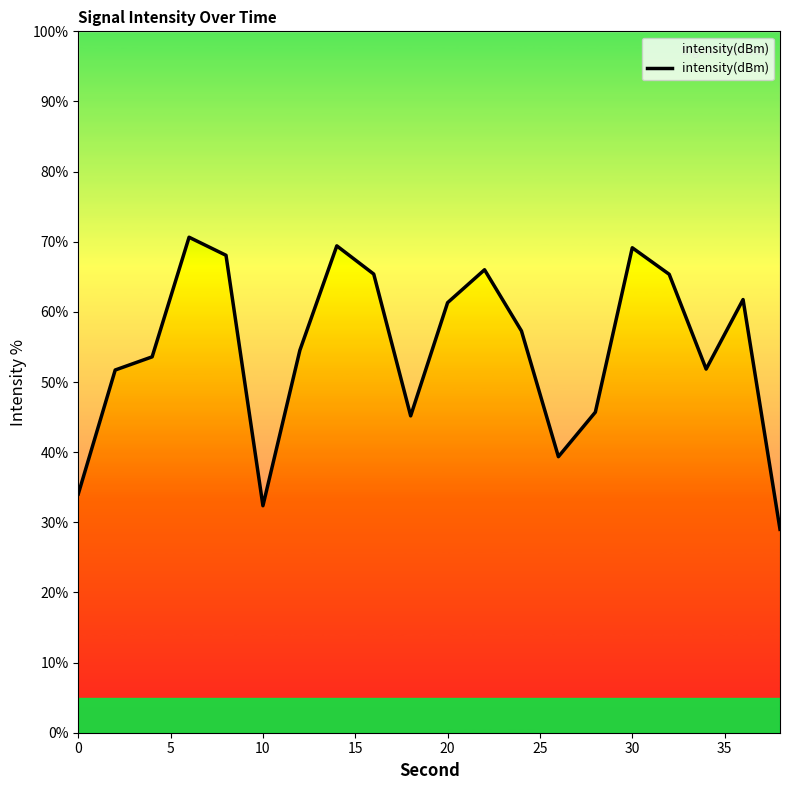

Count the number of values greater than 57.

10